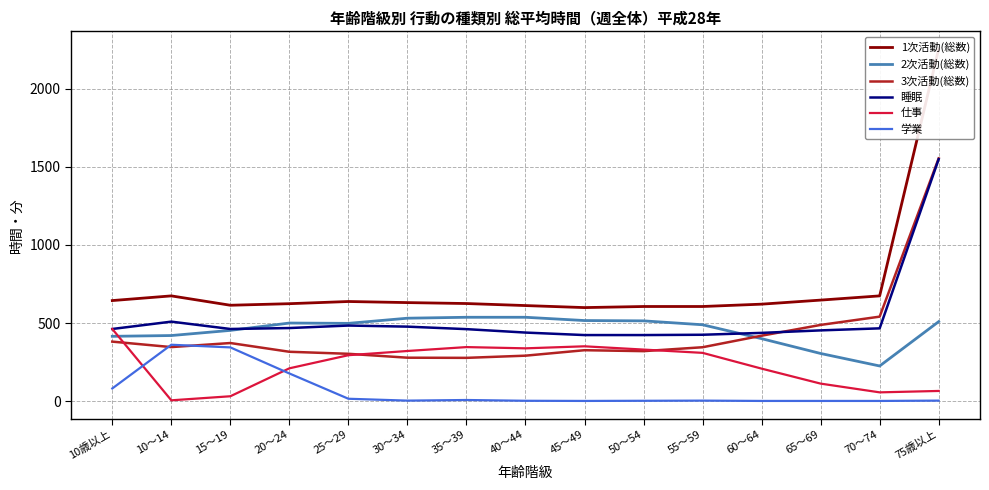

What is the value of the 学業 point at the 14th from the left?

1